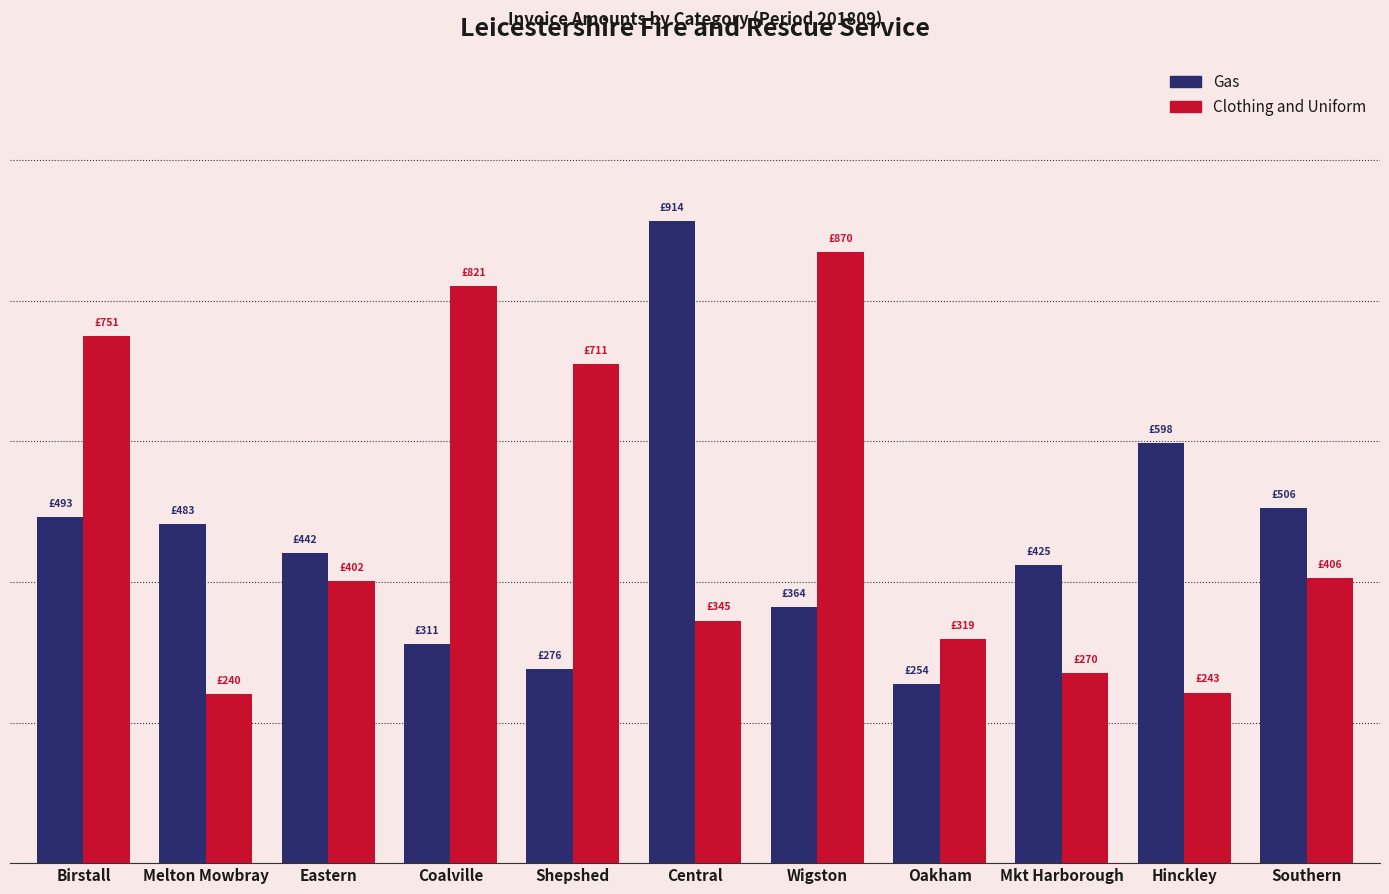

Which series has the largest range (max minus min)?

Gas